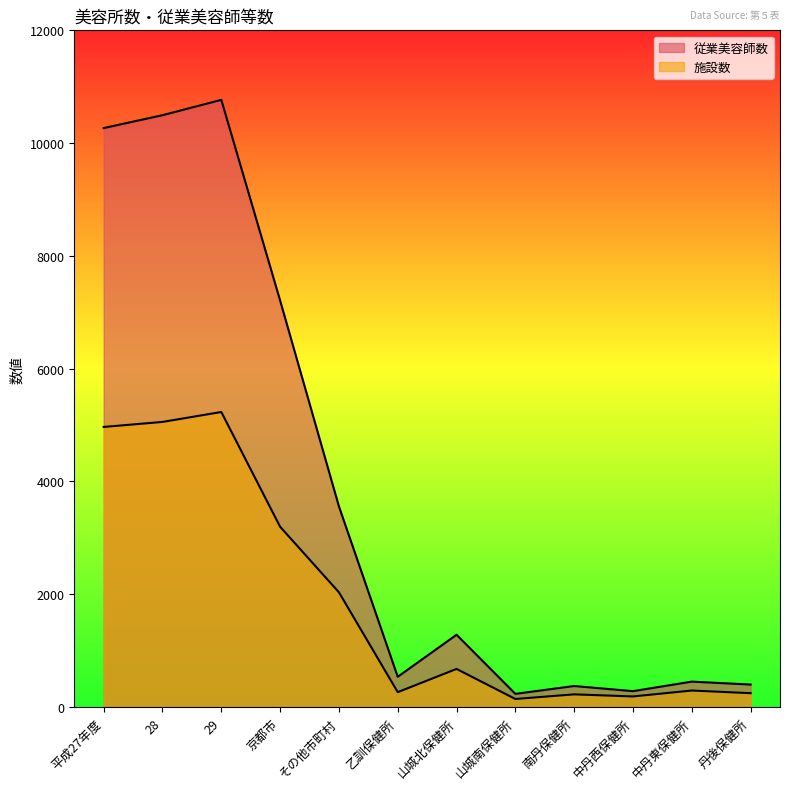

What position from the right is 中丹西保健所?

3